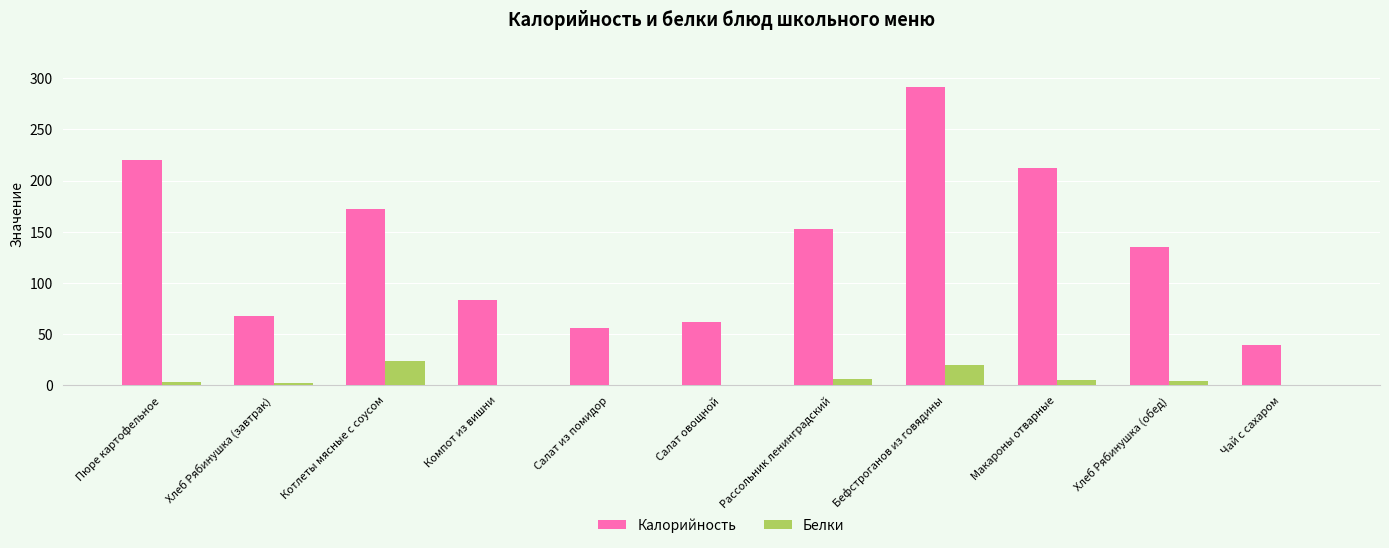

What is the sum of all Белки values?

66.4